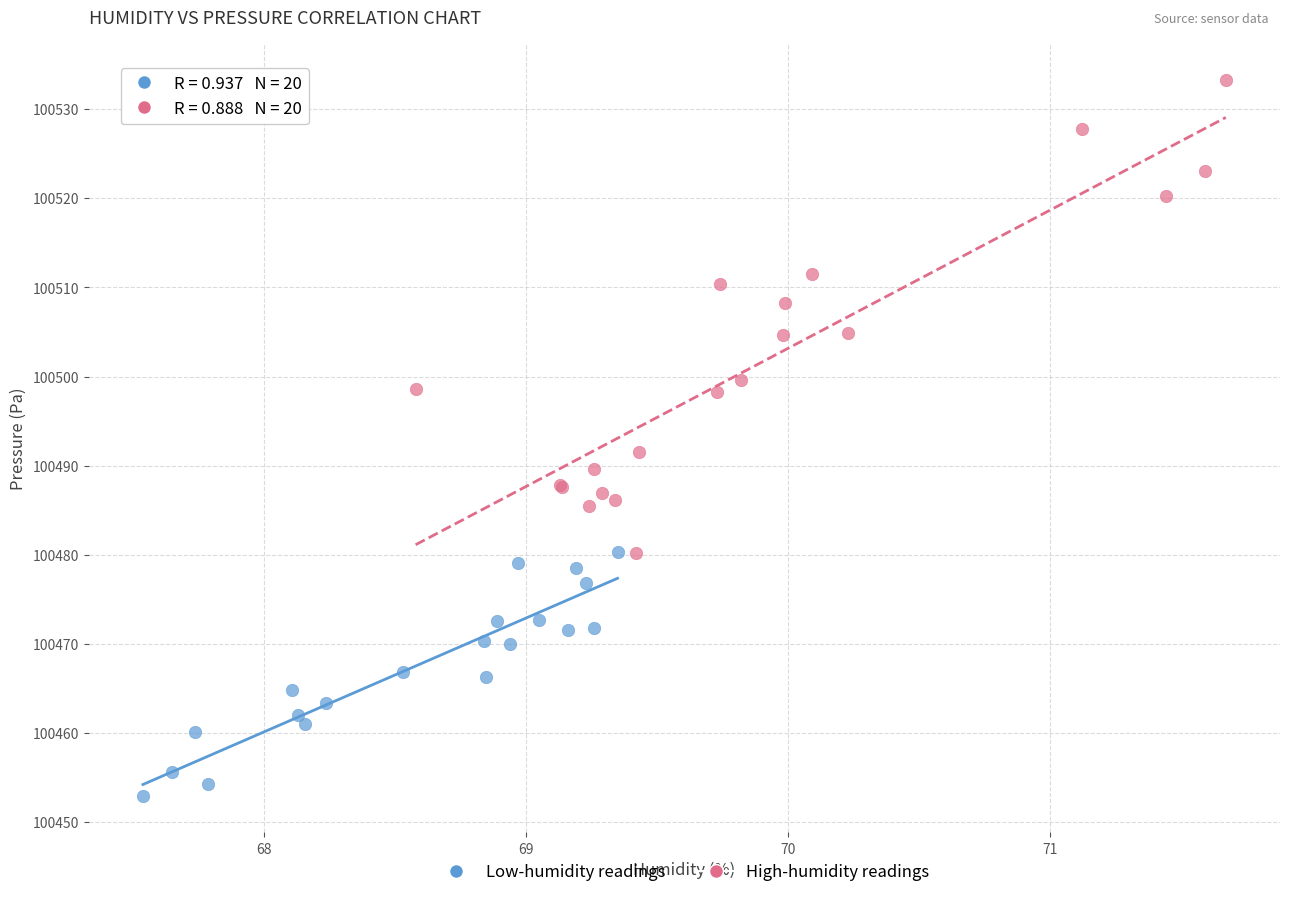

Which series has the widest spread of Y values?

High-humidity readings